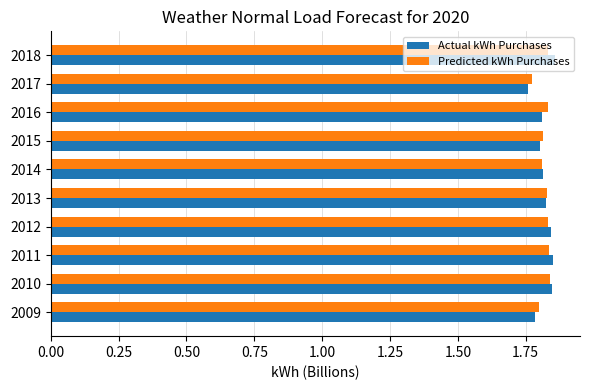

Count the Actual kWh Purchases values in the range 1 to 2.

10